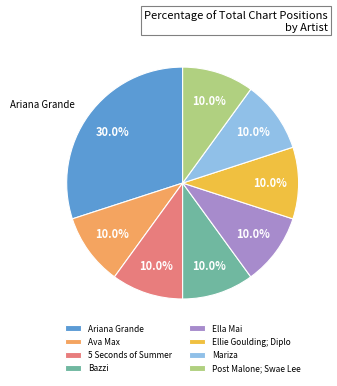

What is the total percentage of Ariana Grande and Ava Max?

40.0%